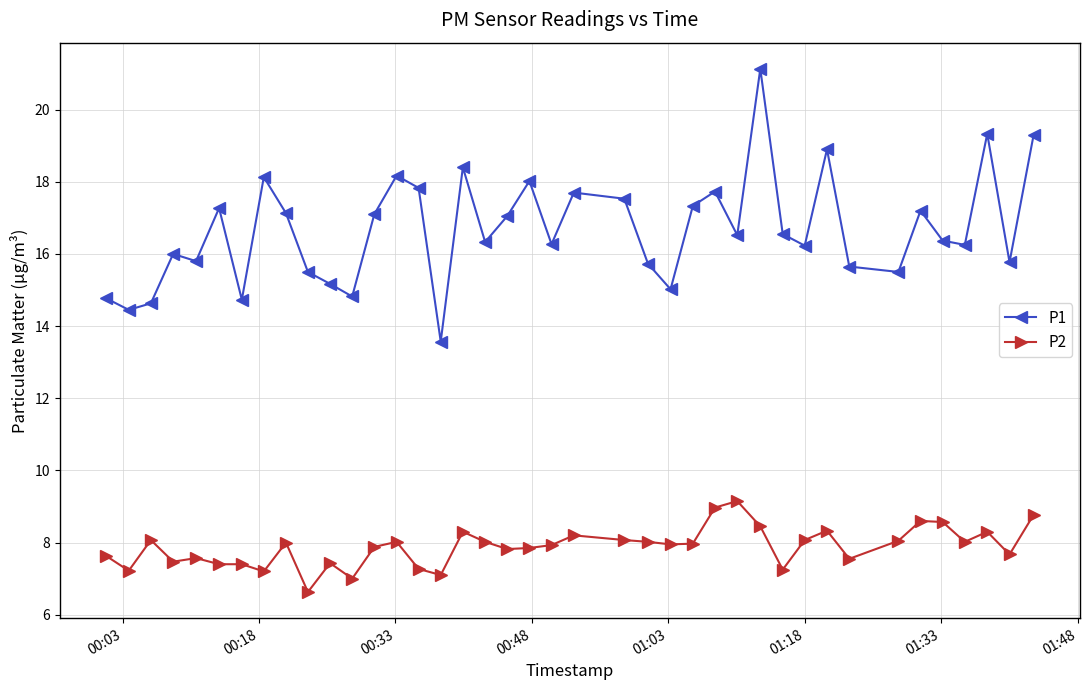

Which series has the largest range (max minus min)?

P1